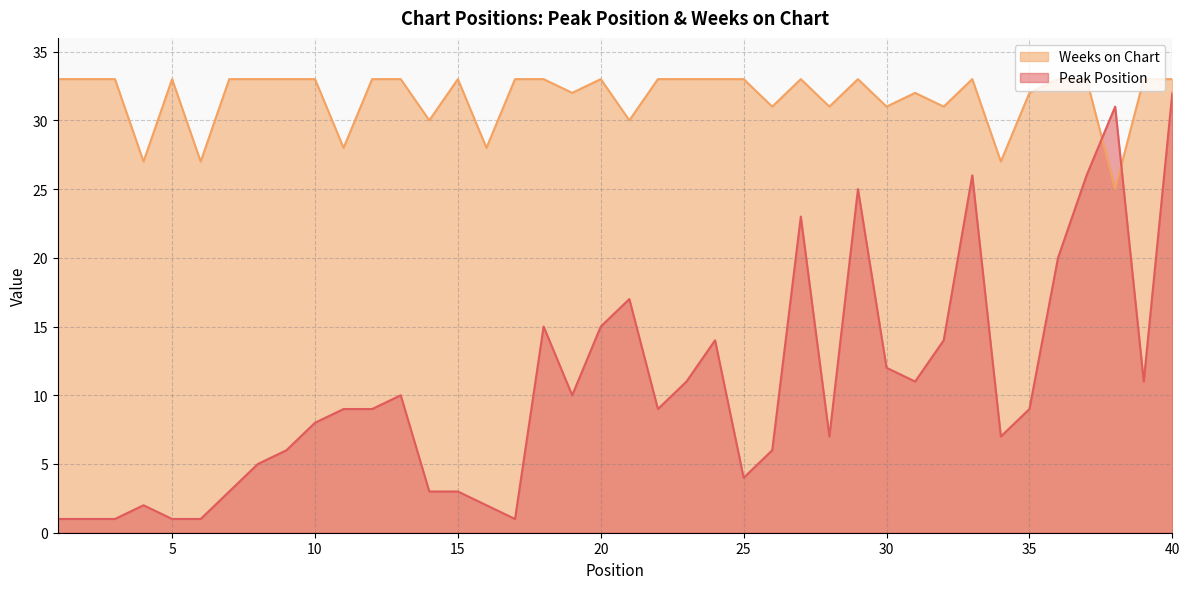

Which category has the lowest value in the Weeks on Chart series?

38